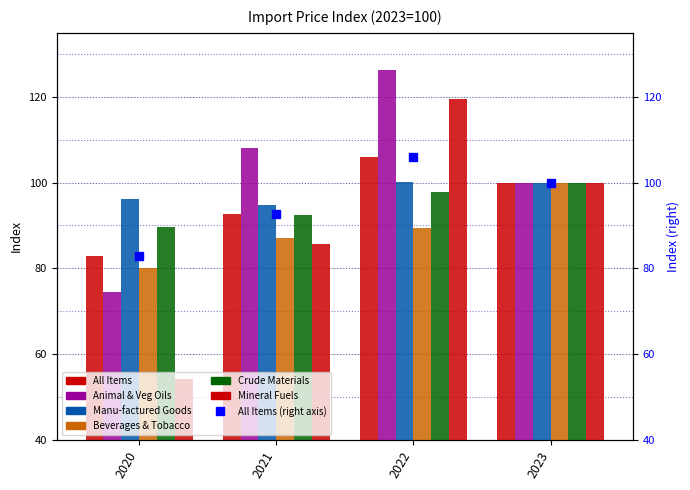

What is the total value across all series at 2022?

639.3